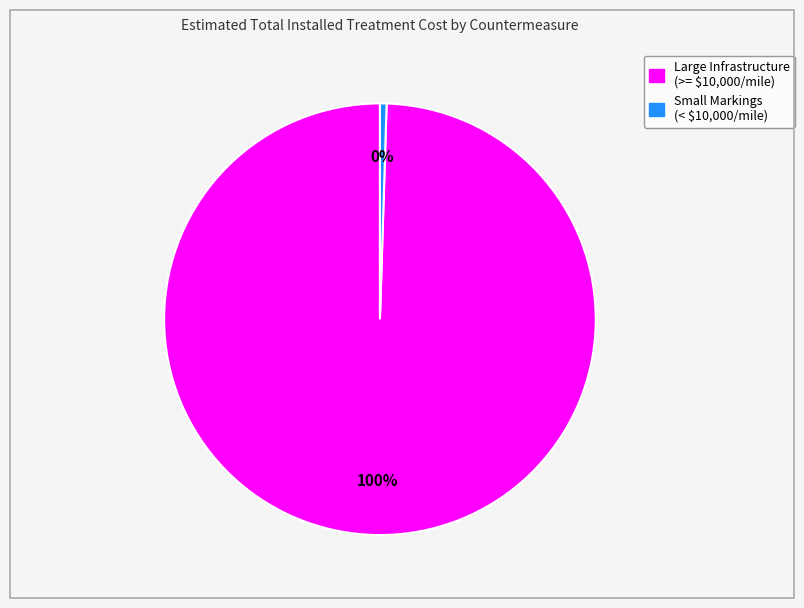

Does any single category account for the majority?

Yes